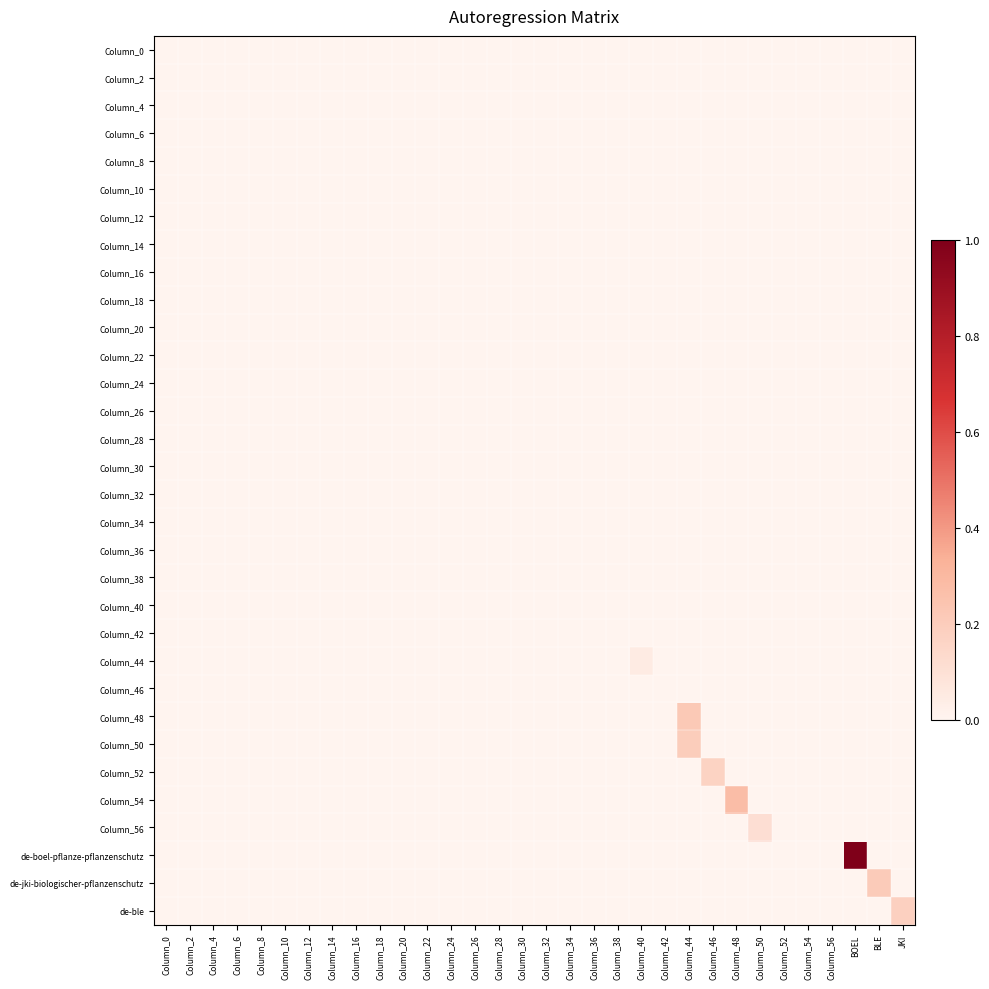

Reading left to right, transcribe all the data shown in this chart.

Column_0: Column_0=0.0	Column_2=0.0	Column_4=0.0	Column_6=0.0	Column_8=0.0	Column_10=0.0	Column_12=0.0	Column_14=0.0	Column_16=0.0	Column_18=0.0	Column_20=0.0	Column_22=0.0	Column_24=0.0	Column_26=0.0	Column_28=0.0	Column_30=0.0	Column_32=0.0	Column_34=0.0	Column_36=0.0	Column_38=0.0	Column_40=0.0	Column_42=0.0	Column_44=0.0	Column_46=0.0	Column_48=0.0	Column_50=0.0	Column_52=0.0	Column_54=0.0	Column_56=0.0	BOEL=0.0	BLE=0.0	JKI=0.0
Column_2: Column_0=0.0	Column_2=0.0	Column_4=0.0	Column_6=0.0	Column_8=0.0	Column_10=0.0	Column_12=0.0	Column_14=0.0	Column_16=0.0	Column_18=0.0	Column_20=0.0	Column_22=0.0	Column_24=0.0	Column_26=0.0	Column_28=0.0	Column_30=0.0	Column_32=0.0	Column_34=0.0	Column_36=0.0	Column_38=0.0	Column_40=0.0	Column_42=0.0	Column_44=0.0	Column_46=0.0	Column_48=0.0	Column_50=0.0	Column_52=0.0	Column_54=0.0	Column_56=0.0	BOEL=0.0	BLE=0.0	JKI=0.0
Column_4: Column_0=0.0	Column_2=0.0	Column_4=0.0	Column_6=0.0	Column_8=0.0	Column_10=0.0	Column_12=0.0	Column_14=0.0	Column_16=0.0	Column_18=0.0	Column_20=0.0	Column_22=0.0	Column_24=0.0	Column_26=0.0	Column_28=0.0	Column_30=0.0	Column_32=0.0	Column_34=0.0	Column_36=0.0	Column_38=0.0	Column_40=0.0	Column_42=0.0	Column_44=0.0	Column_46=0.0	Column_48=0.0	Column_50=0.0	Column_52=0.0	Column_54=0.0	Column_56=0.0	BOEL=0.0	BLE=0.0	JKI=0.0
Column_6: Column_0=0.0	Column_2=0.0	Column_4=0.0	Column_6=0.0	Column_8=0.0	Column_10=0.0	Column_12=0.0	Column_14=0.0	Column_16=0.0	Column_18=0.0	Column_20=0.0	Column_22=0.0	Column_24=0.0	Column_26=0.0	Column_28=0.0	Column_30=0.0	Column_32=0.0	Column_34=0.0	Column_36=0.0	Column_38=0.0	Column_40=0.0	Column_42=0.0	Column_44=0.0	Column_46=0.0	Column_48=0.0	Column_50=0.0	Column_52=0.0	Column_54=0.0	Column_56=0.0	BOEL=0.0	BLE=0.0	JKI=0.0
Column_8: Column_0=0.0	Column_2=0.0	Column_4=0.0	Column_6=0.0	Column_8=0.0	Column_10=0.0	Column_12=0.0	Column_14=0.0	Column_16=0.0	Column_18=0.0	Column_20=0.0	Column_22=0.0	Column_24=0.0	Column_26=0.0	Column_28=0.0	Column_30=0.0	Column_32=0.0	Column_34=0.0	Column_36=0.0	Column_38=0.0	Column_40=0.0	Column_42=0.0	Column_44=0.0	Column_46=0.0	Column_48=0.0	Column_50=0.0	Column_52=0.0	Column_54=0.0	Column_56=0.0	BOEL=0.0	BLE=0.0	JKI=0.0
Column_10: Column_0=0.0	Column_2=0.0	Column_4=0.0	Column_6=0.0	Column_8=0.0	Column_10=0.0	Column_12=0.0	Column_14=0.0	Column_16=0.0	Column_18=0.0	Column_20=0.0	Column_22=0.0	Column_24=0.0	Column_26=0.0	Column_28=0.0	Column_30=0.0	Column_32=0.0	Column_34=0.0	Column_36=0.0	Column_38=0.0	Column_40=0.0	Column_42=0.0	Column_44=0.0	Column_46=0.0	Column_48=0.0	Column_50=0.0	Column_52=0.0	Column_54=0.0	Column_56=0.0	BOEL=0.0	BLE=0.0	JKI=0.0
Column_12: Column_0=0.0	Column_2=0.0	Column_4=0.0	Column_6=0.0	Column_8=0.0	Column_10=0.0	Column_12=0.0	Column_14=0.0	Column_16=0.0	Column_18=0.0	Column_20=0.0	Column_22=0.0	Column_24=0.0	Column_26=0.0	Column_28=0.0	Column_30=0.0	Column_32=0.0	Column_34=0.0	Column_36=0.0	Column_38=0.0	Column_40=0.0	Column_42=0.0	Column_44=0.0	Column_46=0.0	Column_48=0.0	Column_50=0.0	Column_52=0.0	Column_54=0.0	Column_56=0.0	BOEL=0.0	BLE=0.0	JKI=0.0
Column_14: Column_0=0.0	Column_2=0.0	Column_4=0.0	Column_6=0.0	Column_8=0.0	Column_10=0.0	Column_12=0.0	Column_14=0.0	Column_16=0.0	Column_18=0.0	Column_20=0.0	Column_22=0.0	Column_24=0.0	Column_26=0.0	Column_28=0.0	Column_30=0.0	Column_32=0.0	Column_34=0.0	Column_36=0.0	Column_38=0.0	Column_40=0.0	Column_42=0.0	Column_44=0.0	Column_46=0.0	Column_48=0.0	Column_50=0.0	Column_52=0.0	Column_54=0.0	Column_56=0.0	BOEL=0.0	BLE=0.0	JKI=0.0
Column_16: Column_0=0.0	Column_2=0.0	Column_4=0.0	Column_6=0.0	Column_8=0.0	Column_10=0.0	Column_12=0.0	Column_14=0.0	Column_16=0.0	Column_18=0.0	Column_20=0.0	Column_22=0.0	Column_24=0.0	Column_26=0.0	Column_28=0.0	Column_30=0.0	Column_32=0.0	Column_34=0.0	Column_36=0.0	Column_38=0.0	Column_40=0.0	Column_42=0.0	Column_44=0.0	Column_46=0.0	Column_48=0.0	Column_50=0.0	Column_52=0.0	Column_54=0.0	Column_56=0.0	BOEL=0.0	BLE=0.0	JKI=0.0
Column_18: Column_0=0.0	Column_2=0.0	Column_4=0.0	Column_6=0.0	Column_8=0.0	Column_10=0.0	Column_12=0.0	Column_14=0.0	Column_16=0.0	Column_18=0.0	Column_20=0.0	Column_22=0.0	Column_24=0.0	Column_26=0.0	Column_28=0.0	Column_30=0.0	Column_32=0.0	Column_34=0.0	Column_36=0.0	Column_38=0.0	Column_40=0.0	Column_42=0.0	Column_44=0.0	Column_46=0.0	Column_48=0.0	Column_50=0.0	Column_52=0.0	Column_54=0.0	Column_56=0.0	BOEL=0.0	BLE=0.0	JKI=0.0
Column_20: Column_0=0.0	Column_2=0.0	Column_4=0.0	Column_6=0.0	Column_8=0.0	Column_10=0.0	Column_12=0.0	Column_14=0.0	Column_16=0.0	Column_18=0.0	Column_20=0.0	Column_22=0.0	Column_24=0.0	Column_26=0.0	Column_28=0.0	Column_30=0.0	Column_32=0.0	Column_34=0.0	Column_36=0.0	Column_38=0.0	Column_40=0.0	Column_42=0.0	Column_44=0.0	Column_46=0.0	Column_48=0.0	Column_50=0.0	Column_52=0.0	Column_54=0.0	Column_56=0.0	BOEL=0.0	BLE=0.0	JKI=0.0
Column_22: Column_0=0.0	Column_2=0.0	Column_4=0.0	Column_6=0.0	Column_8=0.0	Column_10=0.0	Column_12=0.0	Column_14=0.0	Column_16=0.0	Column_18=0.0	Column_20=0.0	Column_22=0.0	Column_24=0.0	Column_26=0.0	Column_28=0.0	Column_30=0.0	Column_32=0.0	Column_34=0.0	Column_36=0.0	Column_38=0.0	Column_40=0.0	Column_42=0.0	Column_44=0.0	Column_46=0.0	Column_48=0.0	Column_50=0.0	Column_52=0.0	Column_54=0.0	Column_56=0.0	BOEL=0.0	BLE=0.0	JKI=0.0
Column_24: Column_0=0.0	Column_2=0.0	Column_4=0.0	Column_6=0.0	Column_8=0.0	Column_10=0.0	Column_12=0.0	Column_14=0.0	Column_16=0.0	Column_18=0.0	Column_20=0.0	Column_22=0.0	Column_24=0.0	Column_26=0.0	Column_28=0.0	Column_30=0.0	Column_32=0.0	Column_34=0.0	Column_36=0.0	Column_38=0.0	Column_40=0.0	Column_42=0.0	Column_44=0.0	Column_46=0.0	Column_48=0.0	Column_50=0.0	Column_52=0.0	Column_54=0.0	Column_56=0.0	BOEL=0.0	BLE=0.0	JKI=0.0
Column_26: Column_0=0.0	Column_2=0.0	Column_4=0.0	Column_6=0.0	Column_8=0.0	Column_10=0.0	Column_12=0.0	Column_14=0.0	Column_16=0.0	Column_18=0.0	Column_20=0.0	Column_22=0.0	Column_24=0.0	Column_26=0.0	Column_28=0.0	Column_30=0.0	Column_32=0.0	Column_34=0.0	Column_36=0.0	Column_38=0.0	Column_40=0.0	Column_42=0.0	Column_44=0.0	Column_46=0.0	Column_48=0.0	Column_50=0.0	Column_52=0.0	Column_54=0.0	Column_56=0.0	BOEL=0.0	BLE=0.0	JKI=0.0
Column_28: Column_0=0.0	Column_2=0.0	Column_4=0.0	Column_6=0.0	Column_8=0.0	Column_10=0.0	Column_12=0.0	Column_14=0.0	Column_16=0.0	Column_18=0.0	Column_20=0.0	Column_22=0.0	Column_24=0.0	Column_26=0.0	Column_28=0.0	Column_30=0.0	Column_32=0.0	Column_34=0.0	Column_36=0.0	Column_38=0.0	Column_40=0.0	Column_42=0.0	Column_44=0.0	Column_46=0.0	Column_48=0.0	Column_50=0.0	Column_52=0.0	Column_54=0.0	Column_56=0.0	BOEL=0.0	BLE=0.0	JKI=0.0
Column_30: Column_0=0.0	Column_2=0.0	Column_4=0.0	Column_6=0.0	Column_8=0.0	Column_10=0.0	Column_12=0.0	Column_14=0.0	Column_16=0.0	Column_18=0.0	Column_20=0.0	Column_22=0.0	Column_24=0.0	Column_26=0.0	Column_28=0.0	Column_30=0.0	Column_32=0.0	Column_34=0.0	Column_36=0.0	Column_38=0.0	Column_40=0.0	Column_42=0.0	Column_44=0.0	Column_46=0.0	Column_48=0.0	Column_50=0.0	Column_52=0.0	Column_54=0.0	Column_56=0.0	BOEL=0.0	BLE=0.0	JKI=0.0
Column_32: Column_0=0.0	Column_2=0.0	Column_4=0.0	Column_6=0.0	Column_8=0.0	Column_10=0.0	Column_12=0.0	Column_14=0.0	Column_16=0.0	Column_18=0.0	Column_20=0.0	Column_22=0.0	Column_24=0.0	Column_26=0.0	Column_28=0.0	Column_30=0.0	Column_32=0.0	Column_34=0.0	Column_36=0.0	Column_38=0.0	Column_40=0.0	Column_42=0.0	Column_44=0.0	Column_46=0.0	Column_48=0.0	Column_50=0.0	Column_52=0.0	Column_54=0.0	Column_56=0.0	BOEL=0.0	BLE=0.0	JKI=0.0
Column_34: Column_0=0.0	Column_2=0.0	Column_4=0.0	Column_6=0.0	Column_8=0.0	Column_10=0.0	Column_12=0.0	Column_14=0.0	Column_16=0.0	Column_18=0.0	Column_20=0.0	Column_22=0.0	Column_24=0.0	Column_26=0.0	Column_28=0.0	Column_30=0.0	Column_32=0.0	Column_34=0.0	Column_36=0.0	Column_38=0.0	Column_40=0.0	Column_42=0.0	Column_44=0.0	Column_46=0.0	Column_48=0.0	Column_50=0.0	Column_52=0.0	Column_54=0.0	Column_56=0.0	BOEL=0.0	BLE=0.0	JKI=0.0
Column_36: Column_0=0.0	Column_2=0.0	Column_4=0.0	Column_6=0.0	Column_8=0.0	Column_10=0.0	Column_12=0.0	Column_14=0.0	Column_16=0.0	Column_18=0.0	Column_20=0.0	Column_22=0.0	Column_24=0.0	Column_26=0.0	Column_28=0.0	Column_30=0.0	Column_32=0.0	Column_34=0.0	Column_36=0.0	Column_38=0.0	Column_40=0.0	Column_42=0.0	Column_44=0.0	Column_46=0.0	Column_48=0.0	Column_50=0.0	Column_52=0.0	Column_54=0.0	Column_56=0.0	BOEL=0.0	BLE=0.0	JKI=0.0
Column_38: Column_0=0.0	Column_2=0.0	Column_4=0.0	Column_6=0.0	Column_8=0.0	Column_10=0.0	Column_12=0.0	Column_14=0.0	Column_16=0.0	Column_18=0.0	Column_20=0.0	Column_22=0.0	Column_24=0.0	Column_26=0.0	Column_28=0.0	Column_30=0.0	Column_32=0.0	Column_34=0.0	Column_36=0.0	Column_38=0.0	Column_40=0.0	Column_42=0.0	Column_44=0.0	Column_46=0.0	Column_48=0.0	Column_50=0.0	Column_52=0.0	Column_54=0.0	Column_56=0.0	BOEL=0.0	BLE=0.0	JKI=0.0
Column_40: Column_0=0.0	Column_2=0.0	Column_4=0.0	Column_6=0.0	Column_8=0.0	Column_10=0.0	Column_12=0.0	Column_14=0.0	Column_16=0.0	Column_18=0.0	Column_20=0.0	Column_22=0.0	Column_24=0.0	Column_26=0.0	Column_28=0.0	Column_30=0.0	Column_32=0.0	Column_34=0.0	Column_36=0.0	Column_38=0.0	Column_40=0.0	Column_42=0.0	Column_44=0.0	Column_46=0.0	Column_48=0.0	Column_50=0.0	Column_52=0.0	Column_54=0.0	Column_56=0.0	BOEL=0.0	BLE=0.0	JKI=0.0
Column_42: Column_0=0.0	Column_2=0.0	Column_4=0.0	Column_6=0.0	Column_8=0.0	Column_10=0.0	Column_12=0.0	Column_14=0.0	Column_16=0.0	Column_18=0.0	Column_20=0.0	Column_22=0.0	Column_24=0.0	Column_26=0.0	Column_28=0.0	Column_30=0.0	Column_32=0.0	Column_34=0.0	Column_36=0.0	Column_38=0.0	Column_40=0.0	Column_42=0.0	Column_44=0.0	Column_46=0.0	Column_48=0.0	Column_50=0.0	Column_52=0.0	Column_54=0.0	Column_56=0.0	BOEL=0.0	BLE=0.0	JKI=0.0
Column_44: Column_0=0.0	Column_2=0.0	Column_4=0.0	Column_6=0.0	Column_8=0.0	Column_10=0.0	Column_12=0.0	Column_14=0.0	Column_16=0.0	Column_18=0.0	Column_20=0.0	Column_22=0.0	Column_24=0.0	Column_26=0.0	Column_28=0.0	Column_30=0.0	Column_32=0.0	Column_34=0.0	Column_36=0.0	Column_38=0.0	Column_40=0.1	Column_42=0.0	Column_44=0.0	Column_46=0.0	Column_48=0.0	Column_50=0.0	Column_52=0.0	Column_54=0.0	Column_56=0.0	BOEL=0.0	BLE=0.0	JKI=0.0
Column_46: Column_0=0.0	Column_2=0.0	Column_4=0.0	Column_6=0.0	Column_8=0.0	Column_10=0.0	Column_12=0.0	Column_14=0.0	Column_16=0.0	Column_18=0.0	Column_20=0.0	Column_22=0.0	Column_24=0.0	Column_26=0.0	Column_28=0.0	Column_30=0.0	Column_32=0.0	Column_34=0.0	Column_36=0.0	Column_38=0.0	Column_40=0.0	Column_42=0.0	Column_44=0.0	Column_46=0.0	Column_48=0.0	Column_50=0.0	Column_52=0.0	Column_54=0.0	Column_56=0.0	BOEL=0.0	BLE=0.0	JKI=0.0
Column_48: Column_0=0.0	Column_2=0.0	Column_4=0.0	Column_6=0.0	Column_8=0.0	Column_10=0.0	Column_12=0.0	Column_14=0.0	Column_16=0.0	Column_18=0.0	Column_20=0.0	Column_22=0.0	Column_24=0.0	Column_26=0.0	Column_28=0.0	Column_30=0.0	Column_32=0.0	Column_34=0.0	Column_36=0.0	Column_38=0.0	Column_40=0.0	Column_42=0.0	Column_44=0.2	Column_46=0.0	Column_48=0.0	Column_50=0.0	Column_52=0.0	Column_54=0.0	Column_56=0.0	BOEL=0.0	BLE=0.0	JKI=0.0
Column_50: Column_0=0.0	Column_2=0.0	Column_4=0.0	Column_6=0.0	Column_8=0.0	Column_10=0.0	Column_12=0.0	Column_14=0.0	Column_16=0.0	Column_18=0.0	Column_20=0.0	Column_22=0.0	Column_24=0.0	Column_26=0.0	Column_28=0.0	Column_30=0.0	Column_32=0.0	Column_34=0.0	Column_36=0.0	Column_38=0.0	Column_40=0.0	Column_42=0.0	Column_44=0.2	Column_46=0.0	Column_48=0.0	Column_50=0.0	Column_52=0.0	Column_54=0.0	Column_56=0.0	BOEL=0.0	BLE=0.0	JKI=0.0
Column_52: Column_0=0.0	Column_2=0.0	Column_4=0.0	Column_6=0.0	Column_8=0.0	Column_10=0.0	Column_12=0.0	Column_14=0.0	Column_16=0.0	Column_18=0.0	Column_20=0.0	Column_22=0.0	Column_24=0.0	Column_26=0.0	Column_28=0.0	Column_30=0.0	Column_32=0.0	Column_34=0.0	Column_36=0.0	Column_38=0.0	Column_40=0.0	Column_42=0.0	Column_44=0.0	Column_46=0.2	Column_48=0.0	Column_50=0.0	Column_52=0.0	Column_54=0.0	Column_56=0.0	BOEL=0.0	BLE=0.0	JKI=0.0
Column_54: Column_0=0.0	Column_2=0.0	Column_4=0.0	Column_6=0.0	Column_8=0.0	Column_10=0.0	Column_12=0.0	Column_14=0.0	Column_16=0.0	Column_18=0.0	Column_20=0.0	Column_22=0.0	Column_24=0.0	Column_26=0.0	Column_28=0.0	Column_30=0.0	Column_32=0.0	Column_34=0.0	Column_36=0.0	Column_38=0.0	Column_40=0.0	Column_42=0.0	Column_44=0.0	Column_46=0.0	Column_48=0.3	Column_50=0.0	Column_52=0.0	Column_54=0.0	Column_56=0.0	BOEL=0.0	BLE=0.0	JKI=0.0
Column_56: Column_0=0.0	Column_2=0.0	Column_4=0.0	Column_6=0.0	Column_8=0.0	Column_10=0.0	Column_12=0.0	Column_14=0.0	Column_16=0.0	Column_18=0.0	Column_20=0.0	Column_22=0.0	Column_24=0.0	Column_26=0.0	Column_28=0.0	Column_30=0.0	Column_32=0.0	Column_34=0.0	Column_36=0.0	Column_38=0.0	Column_40=0.0	Column_42=0.0	Column_44=0.0	Column_46=0.0	Column_48=0.0	Column_50=0.1	Column_52=0.0	Column_54=0.0	Column_56=0.0	BOEL=0.0	BLE=0.0	JKI=0.0
de-boel-pflanze-pflanzenschutz: Column_0=0.0	Column_2=0.0	Column_4=0.0	Column_6=0.0	Column_8=0.0	Column_10=0.0	Column_12=0.0	Column_14=0.0	Column_16=0.0	Column_18=0.0	Column_20=0.0	Column_22=0.0	Column_24=0.0	Column_26=0.0	Column_28=0.0	Column_30=0.0	Column_32=0.0	Column_34=0.0	Column_36=0.0	Column_38=0.0	Column_40=0.0	Column_42=0.0	Column_44=0.0	Column_46=0.0	Column_48=0.0	Column_50=0.0	Column_52=0.0	Column_54=0.0	Column_56=0.0	BOEL=1.0	BLE=0.0	JKI=0.0
de-jki-biologischer-pflanzenschutz: Column_0=0.0	Column_2=0.0	Column_4=0.0	Column_6=0.0	Column_8=0.0	Column_10=0.0	Column_12=0.0	Column_14=0.0	Column_16=0.0	Column_18=0.0	Column_20=0.0	Column_22=0.0	Column_24=0.0	Column_26=0.0	Column_28=0.0	Column_30=0.0	Column_32=0.0	Column_34=0.0	Column_36=0.0	Column_38=0.0	Column_40=0.0	Column_42=0.0	Column_44=0.0	Column_46=0.0	Column_48=0.0	Column_50=0.0	Column_52=0.0	Column_54=0.0	Column_56=0.0	BOEL=0.0	BLE=0.2	JKI=0.0
de-ble: Column_0=0.0	Column_2=0.0	Column_4=0.0	Column_6=0.0	Column_8=0.0	Column_10=0.0	Column_12=0.0	Column_14=0.0	Column_16=0.0	Column_18=0.0	Column_20=0.0	Column_22=0.0	Column_24=0.0	Column_26=0.0	Column_28=0.0	Column_30=0.0	Column_32=0.0	Column_34=0.0	Column_36=0.0	Column_38=0.0	Column_40=0.0	Column_42=0.0	Column_44=0.0	Column_46=0.0	Column_48=0.0	Column_50=0.0	Column_52=0.0	Column_54=0.0	Column_56=0.0	BOEL=0.0	BLE=0.0	JKI=0.2